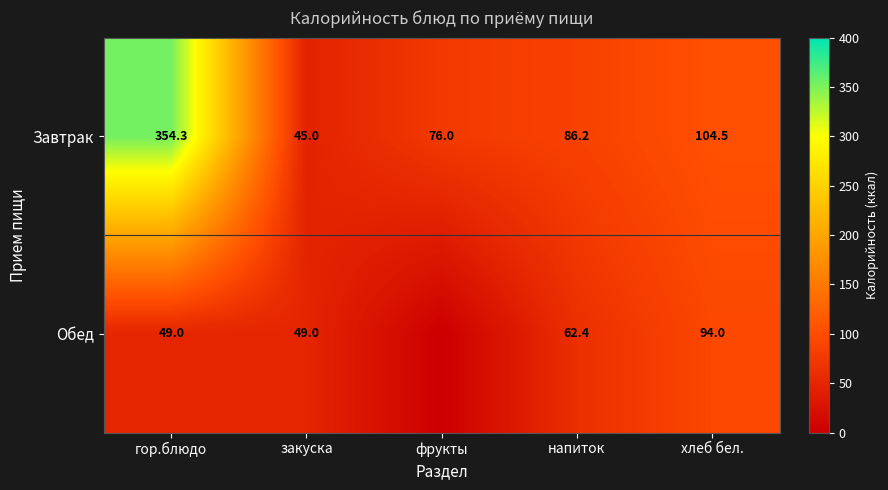

At which category is the sum across all series the highest?

гор.блюдо